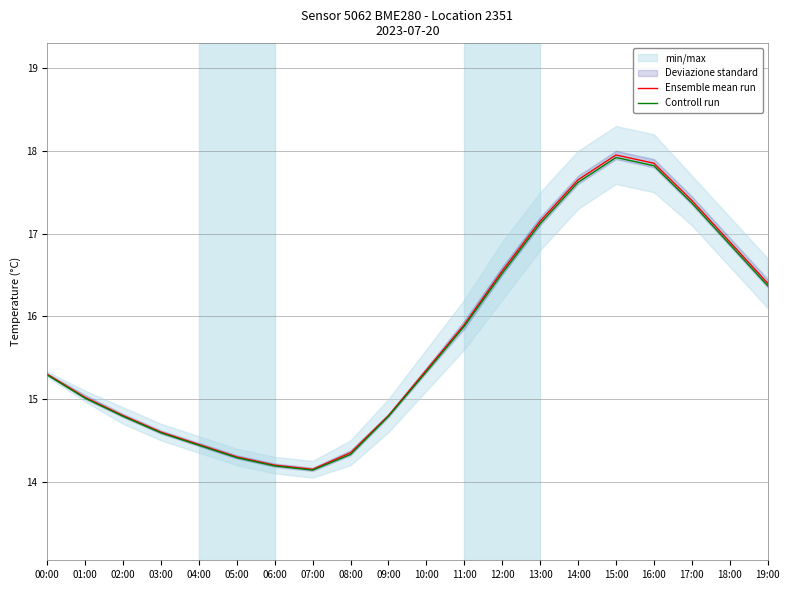

What is the label of the 18th point from the right?

02:00